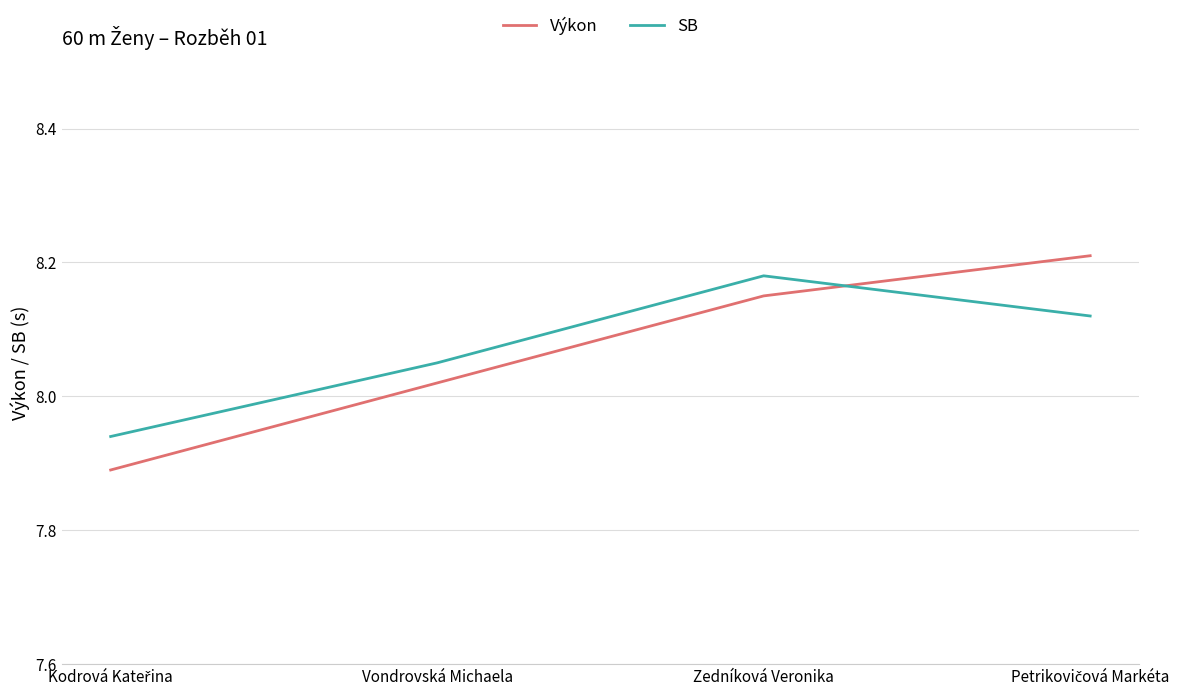

True or false: Výkon has more than 0 interior local peaks.

False